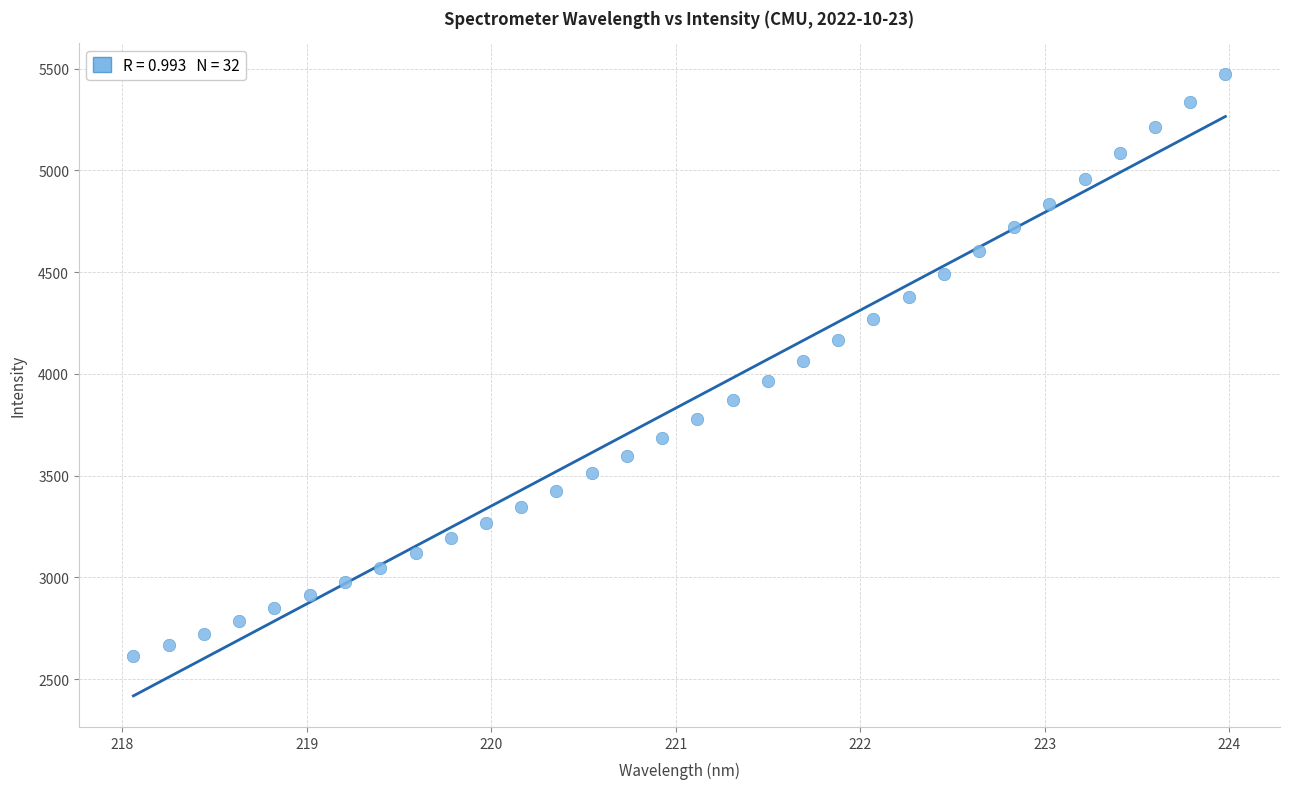

What is the range of X values (max minus min)?

5.9